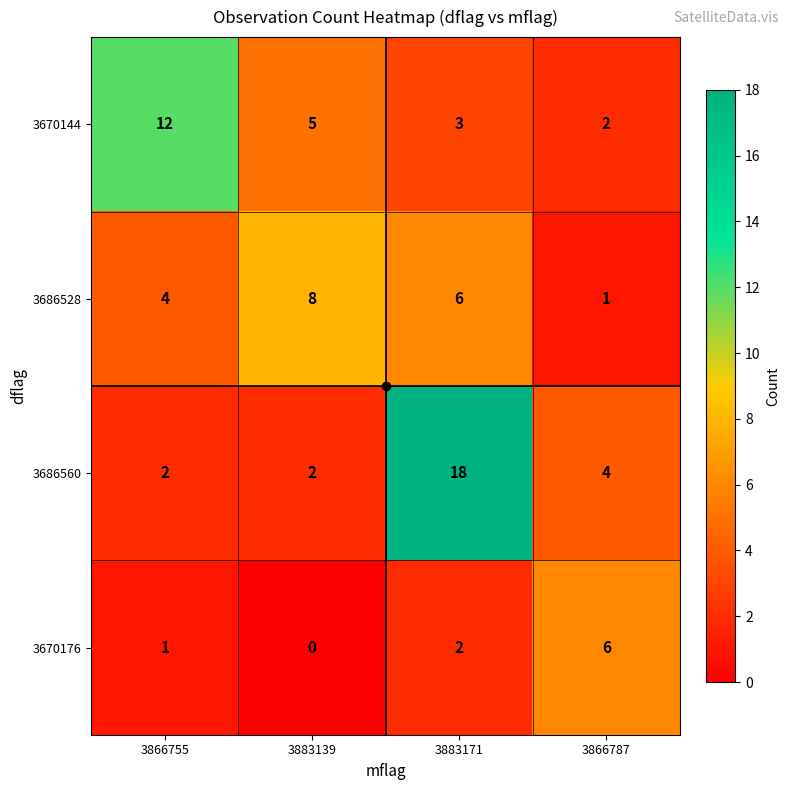

Is it true that 3686560 equals 4 at 3866787?

True